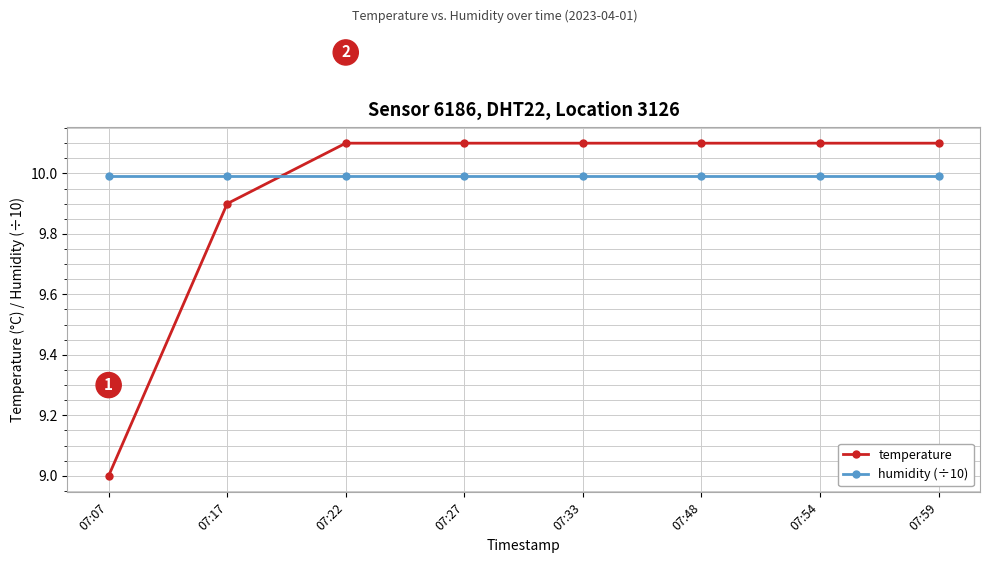

At 07:59, list the series in order from smallest to largest.

humidity (÷10), temperature